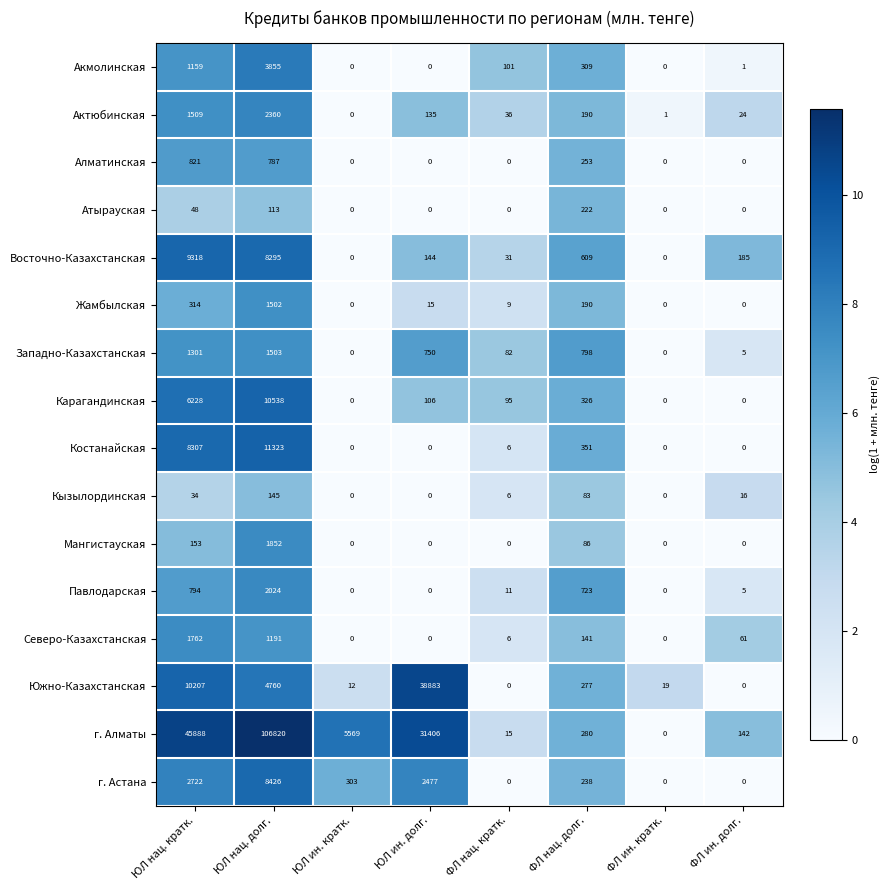

List the series in order of their peak value, lowest first.

Кызылординская, Атырауская, Алматинская, Жамбылская, Западно-Казахстанская, Северо-Казахстанская, Мангистауская, Павлодарская, Актюбинская, Акмолинская, г. Астана, Восточно-Казахстанская, Карагандинская, Костанайская, Южно-Казахстанская, г. Алматы